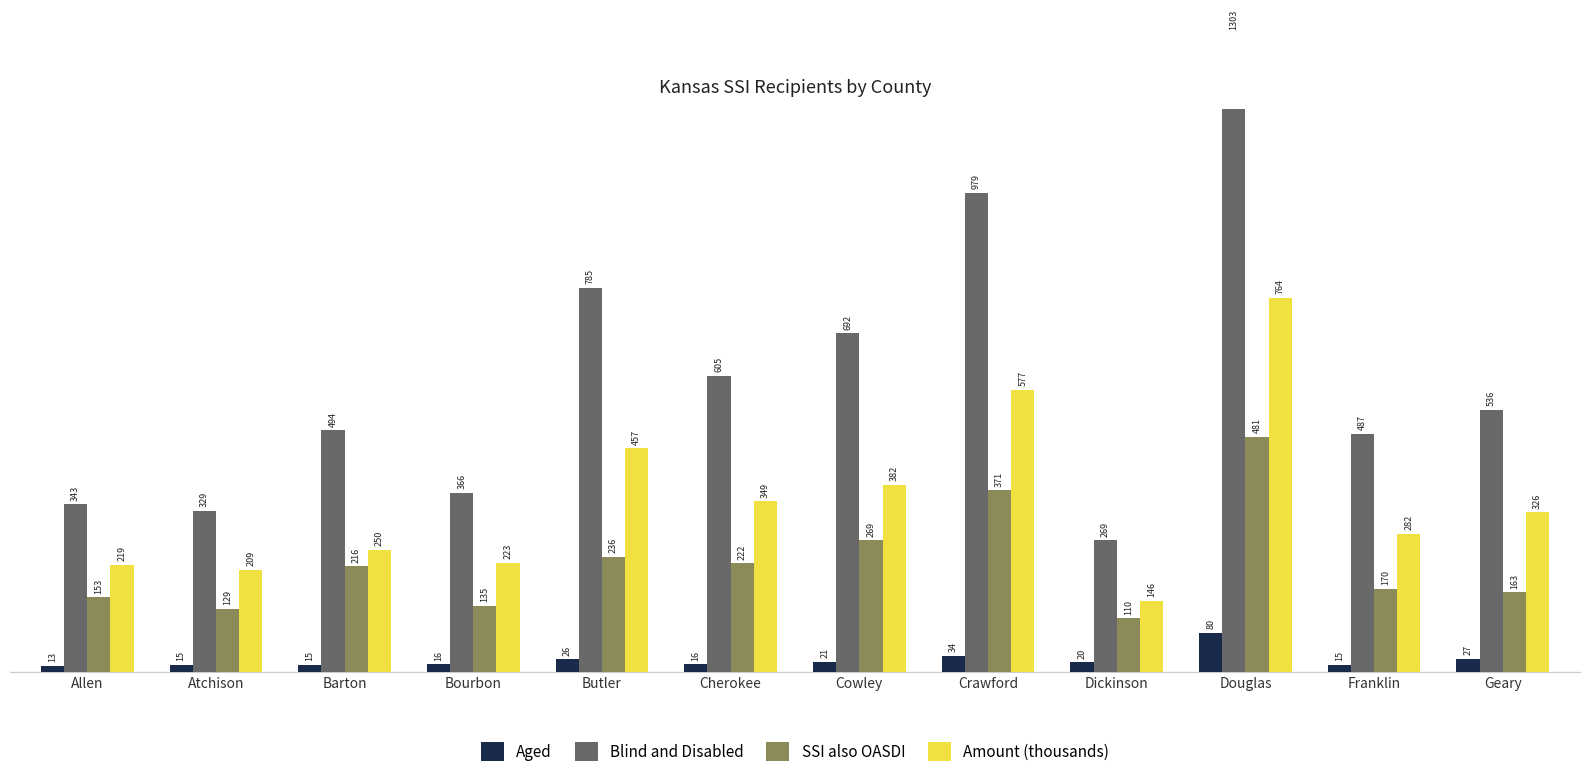

Which category has the highest value across all series?

Douglas